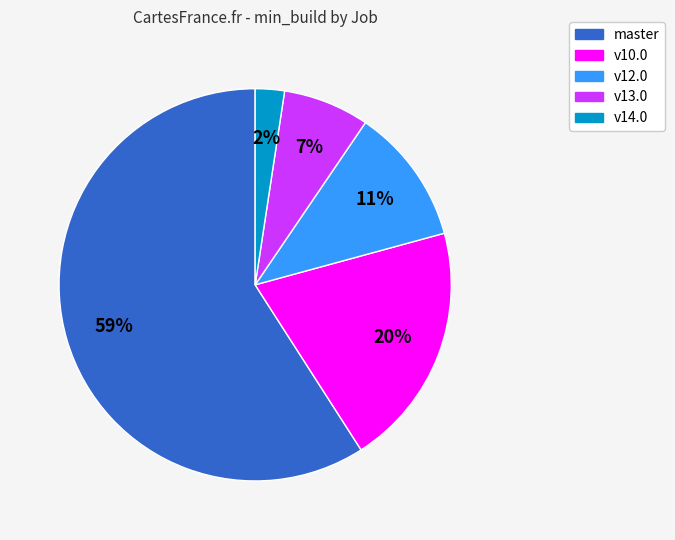

To the nearest percent, what is the average slice percentage?

20%